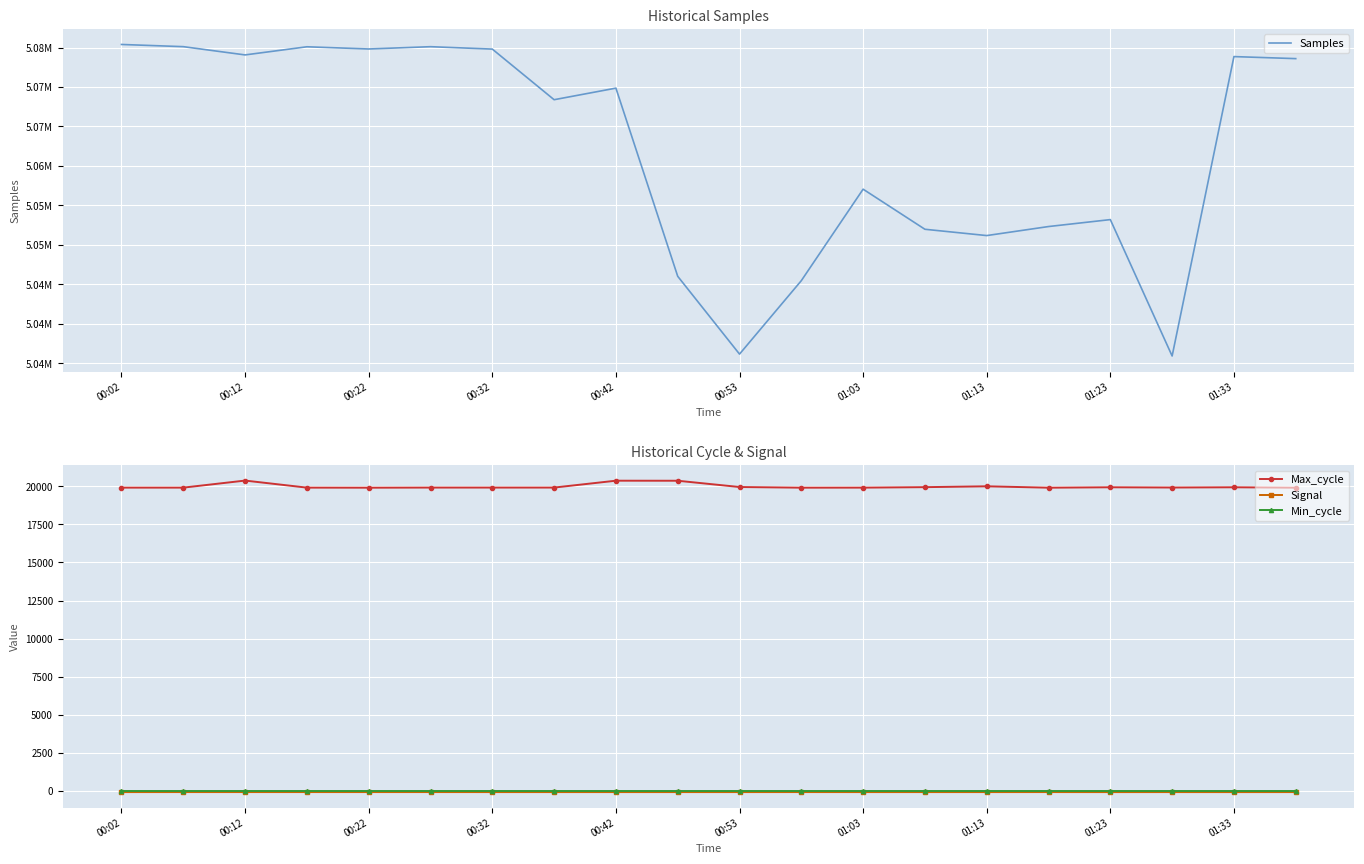

Where is Samples nearest to the value 5055662?

01:03